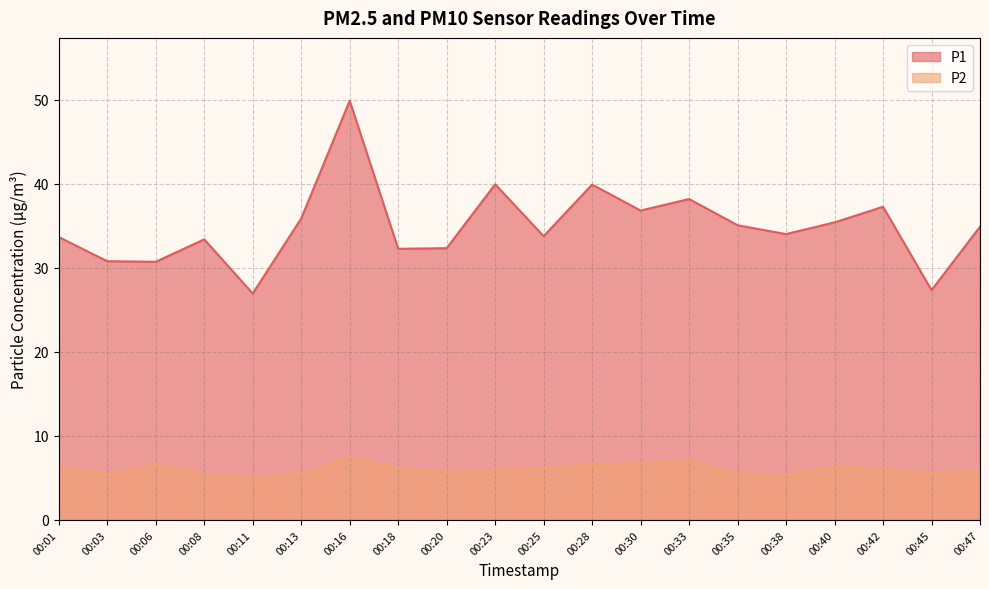

What is the maximum value shown in the chart?

49.9